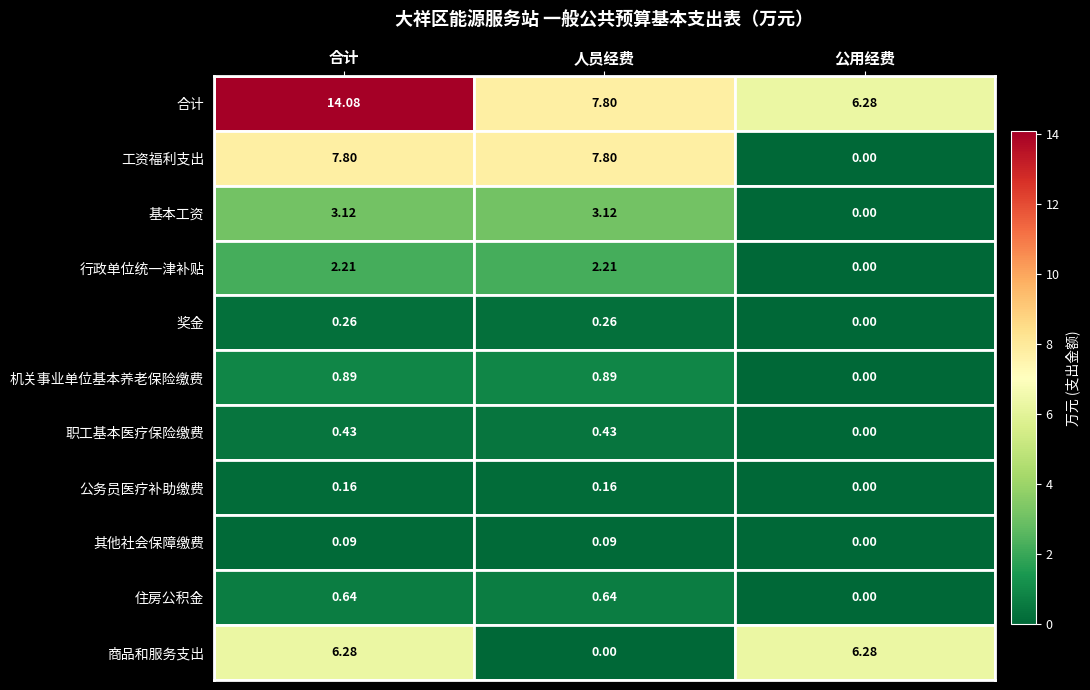

At how many categories does at least one series exceed 1?

3